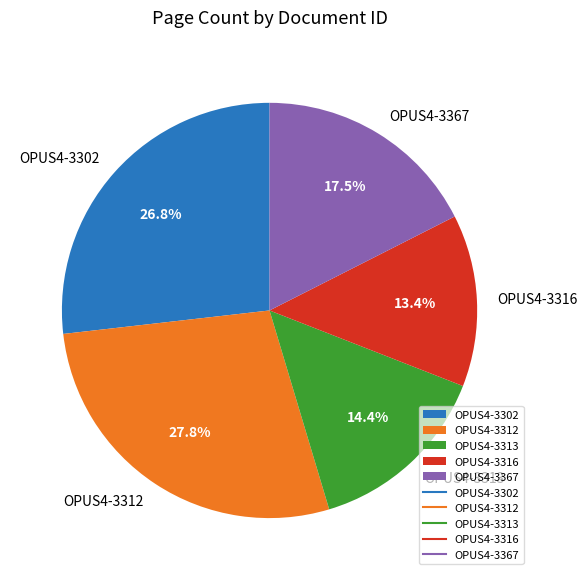

How many segments does this pie chart have?

5